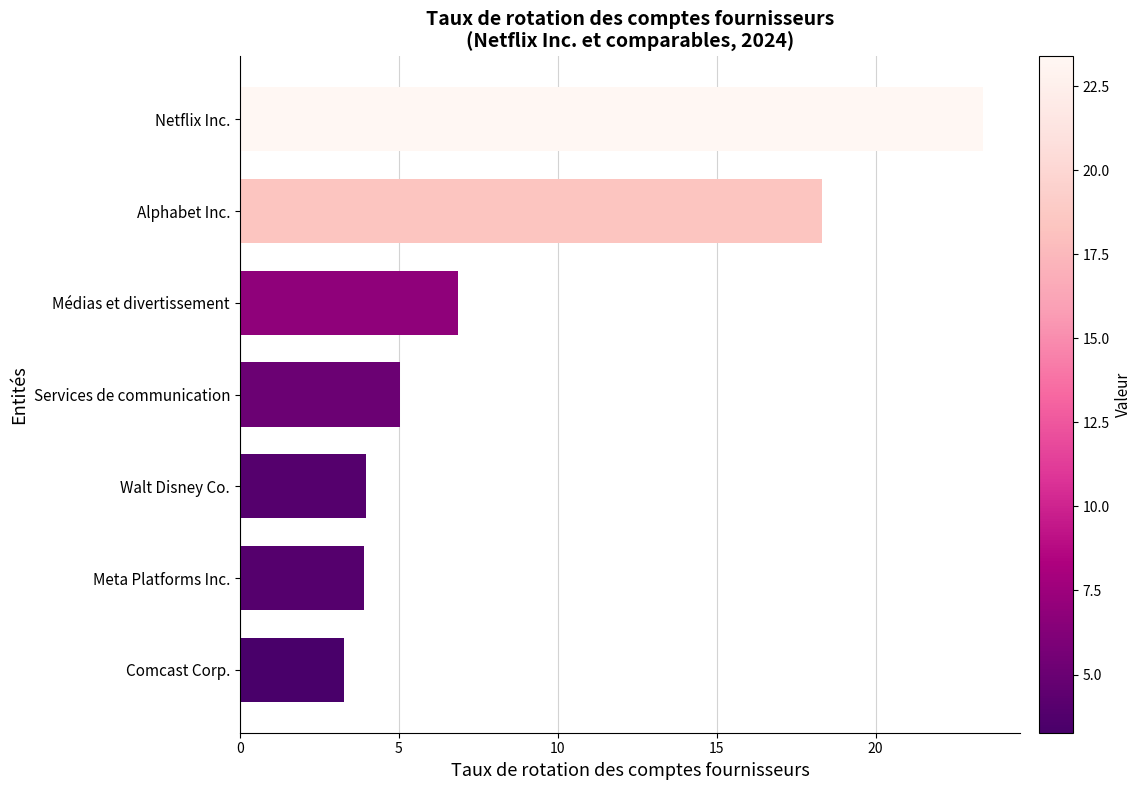

What is the ratio of the value at Comcast Corp. to the value at Walt Disney Co.?

0.8